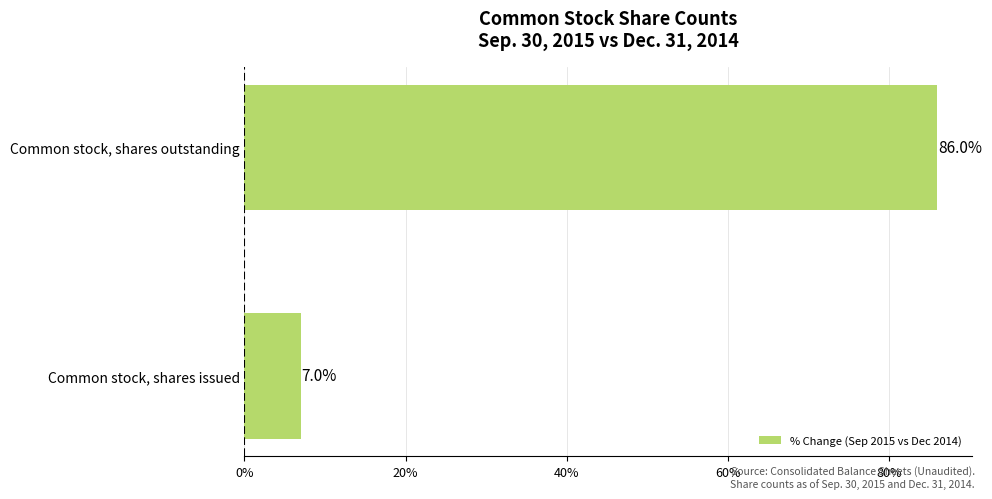

Rank the categories by value from lowest to highest.

Common stock, shares issued, Common stock, shares outstanding